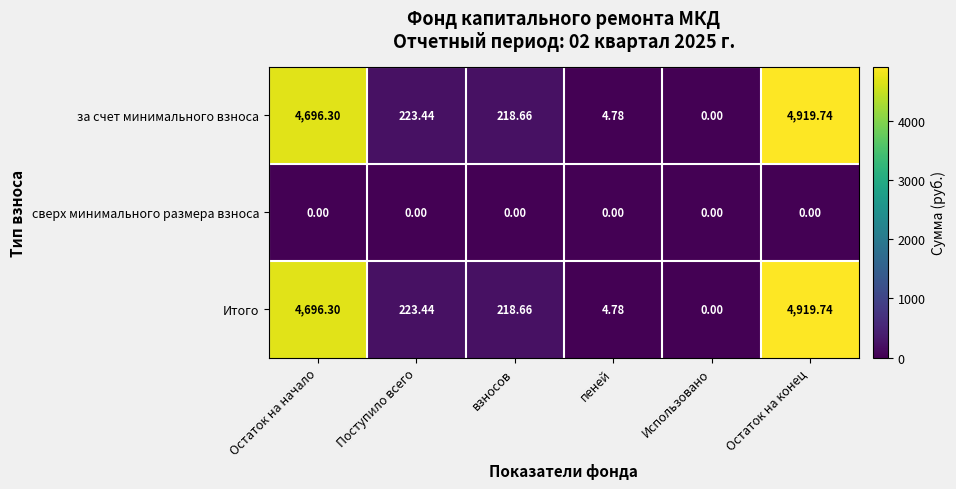

Which category has the highest value in the Итого series?

Остаток на конец